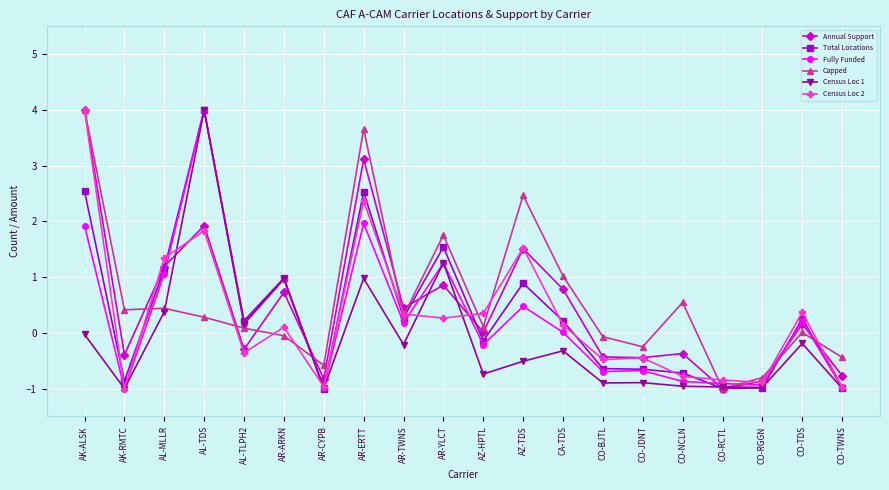

What is the sum of all Fully Funded values?

4.9